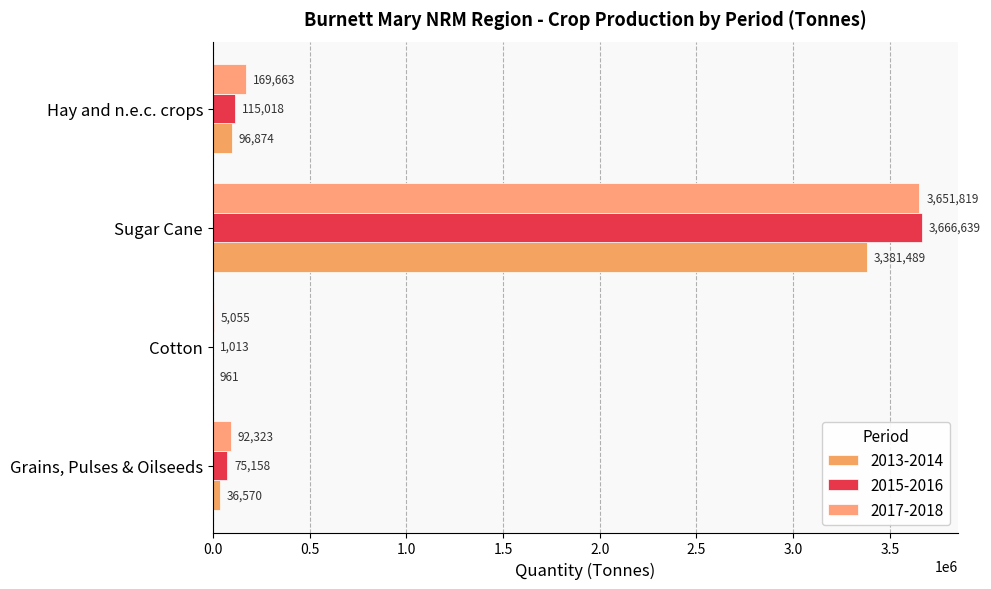

List the labels in order of 2015-2016 value, largest first.

Sugar Cane, Hay and n.e.c. crops, Grains, Pulses & Oilseeds, Cotton